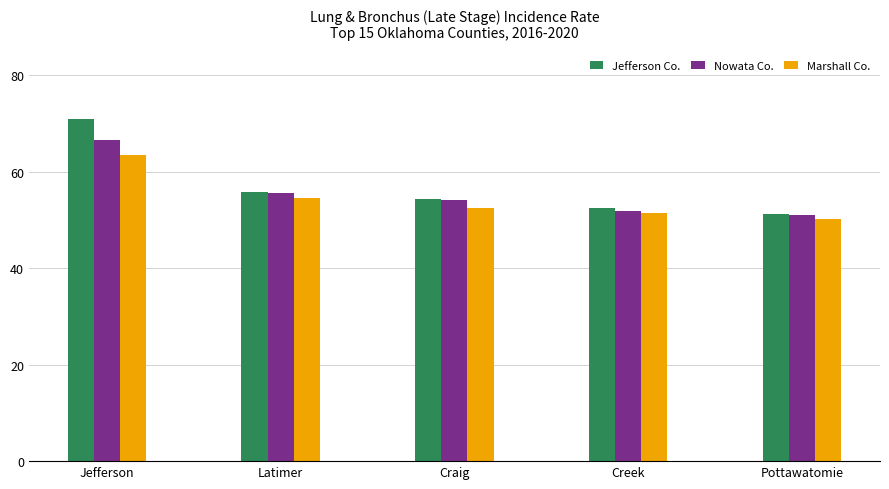

Where does the Marshall Co. series first go above 52?

Jefferson